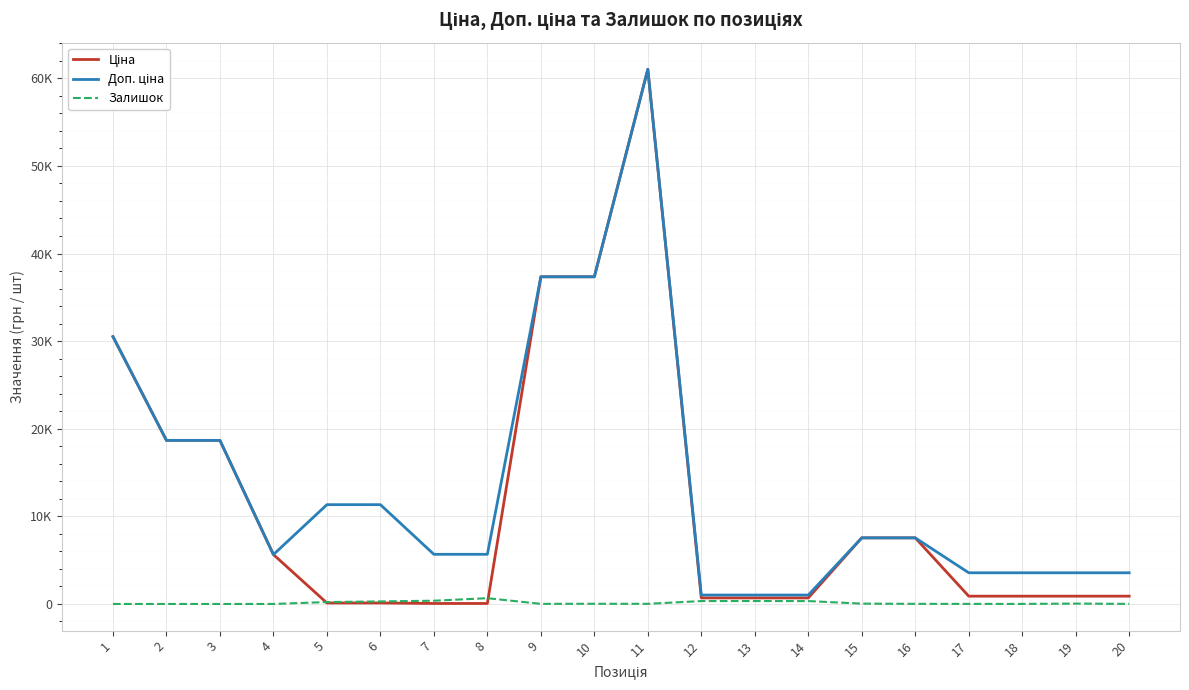

Rank the series at 10 from highest to lowest value.

Ціна, Доп. ціна, Залишок